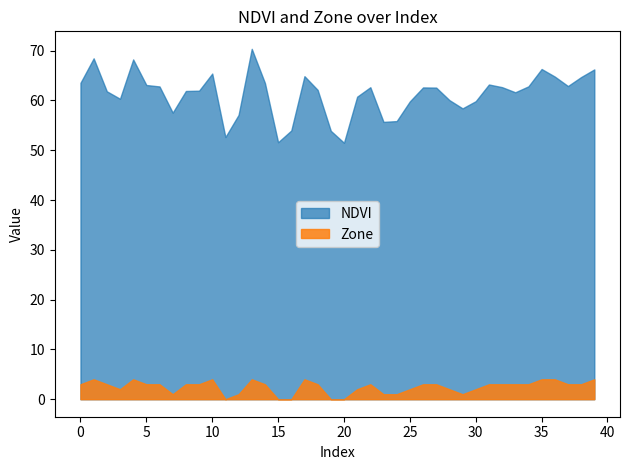

Which series changed the most between 16 and 23?

Zone